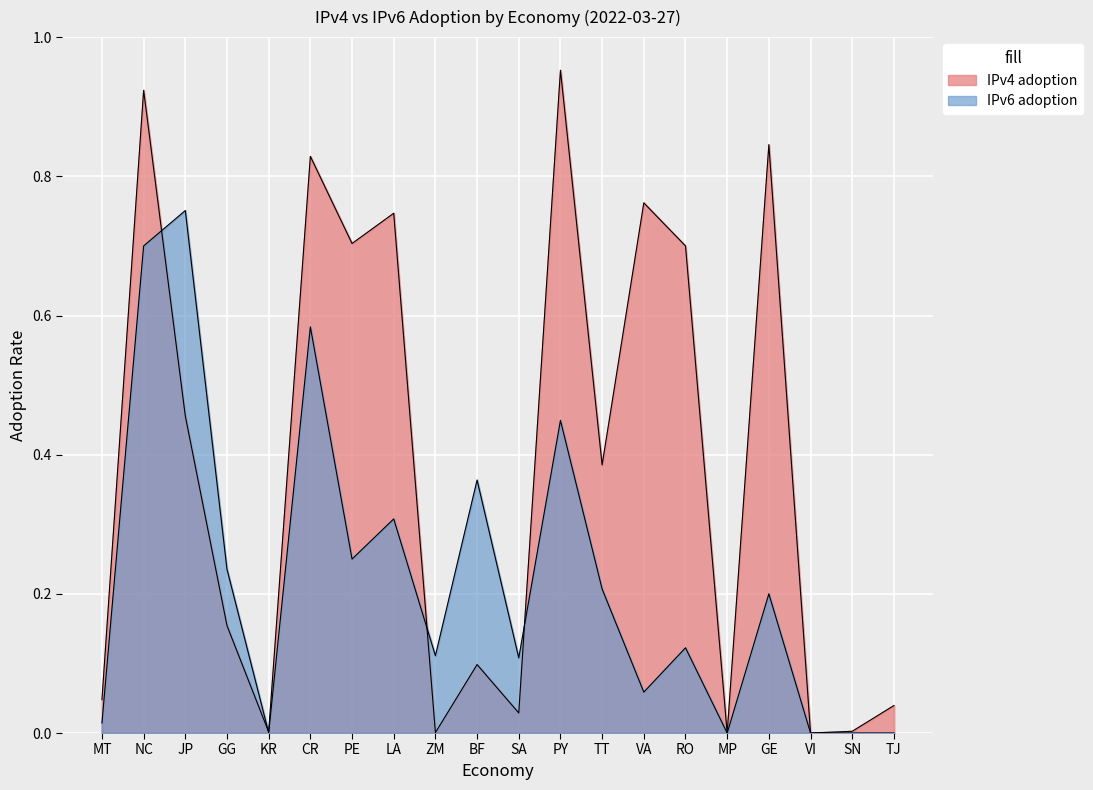

What is the difference between the IPv6 adoption values at KR and GG?

0.2